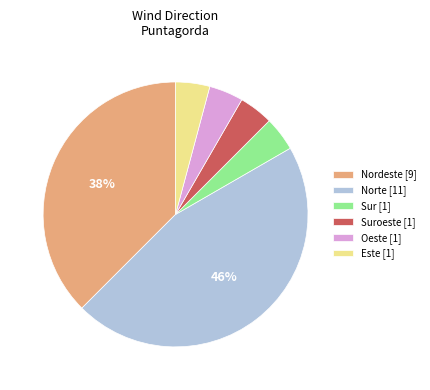

Is Sur [1] the majority of the pie?

No